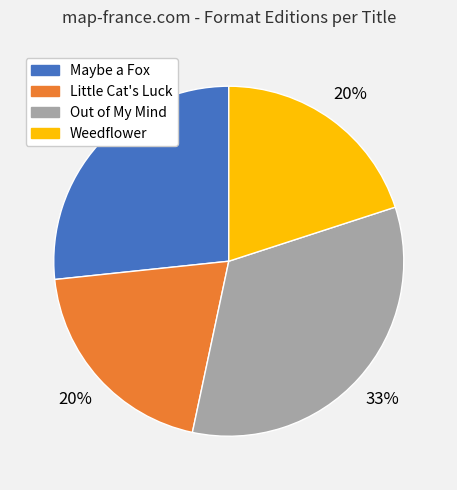

To the nearest percent, what portion does Out of My Mind represent?

33%